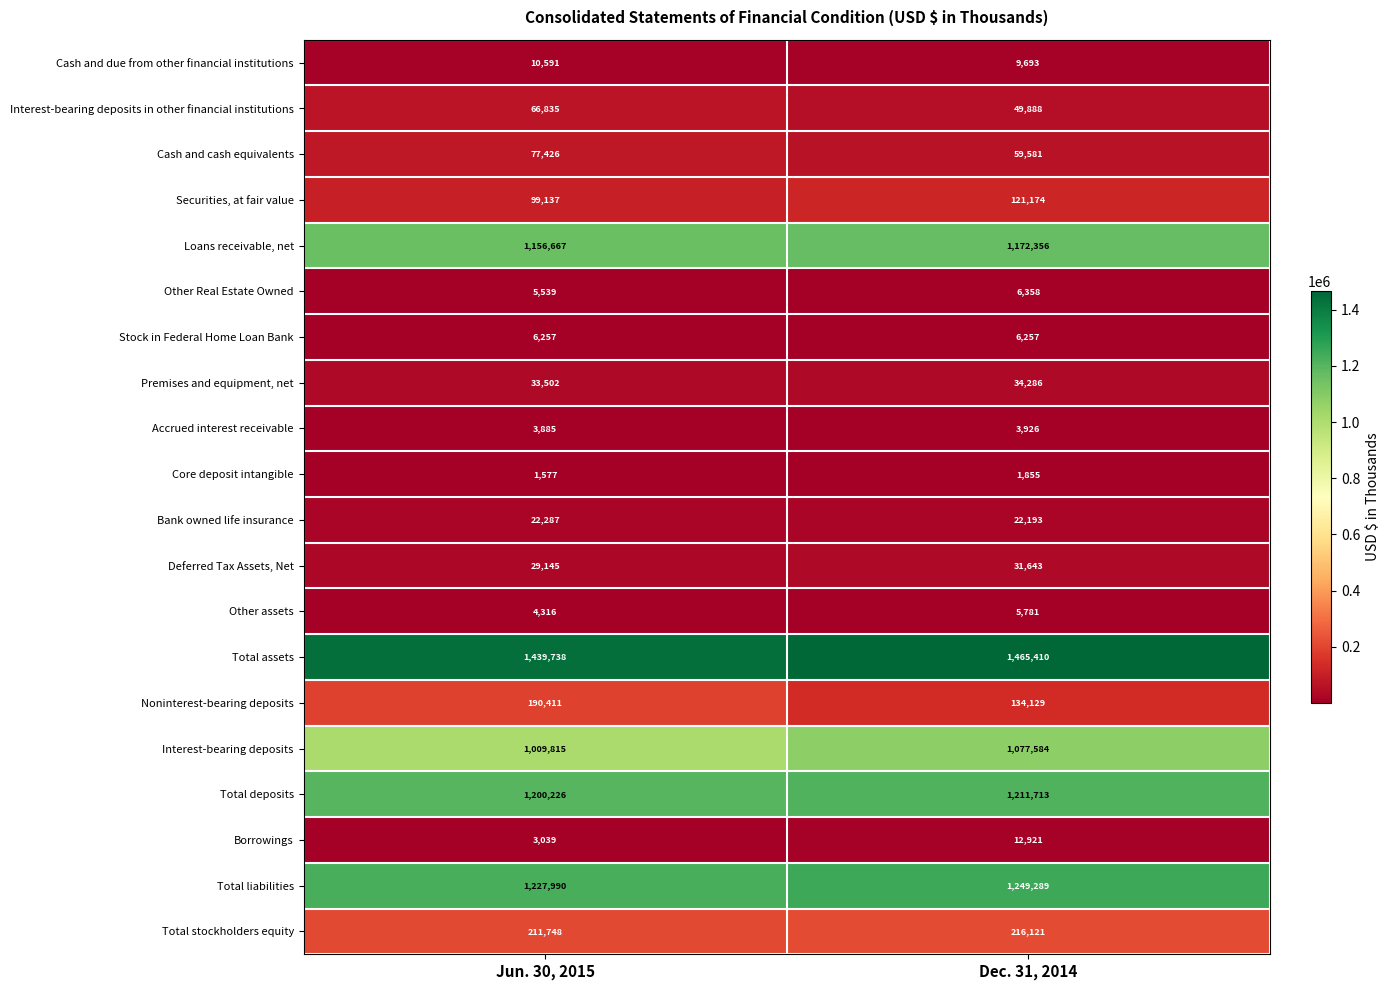

The Accrued interest receivable series shows 1018 at Dec. 31, 2014. True or false?

False